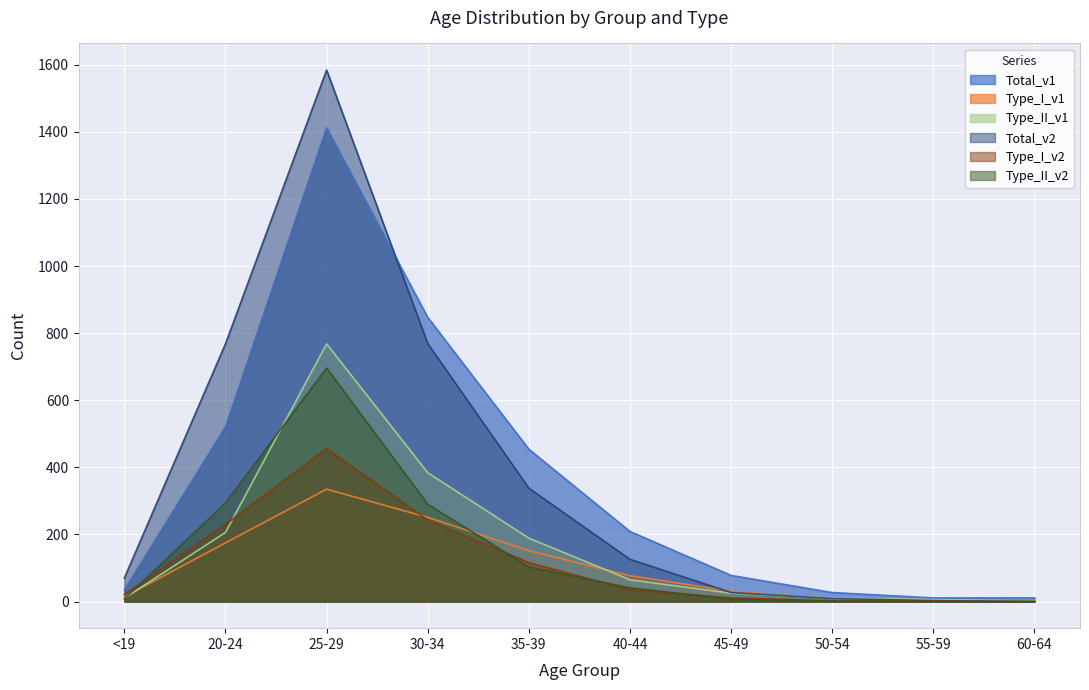

What is the label of the 6th point from the right?

35-39